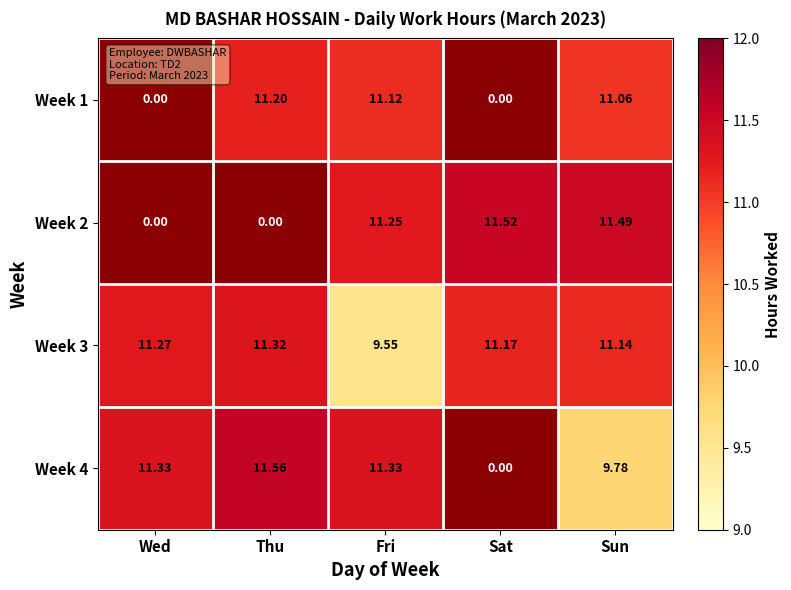

Which series changed the most between Fri and Sat?

Week 4